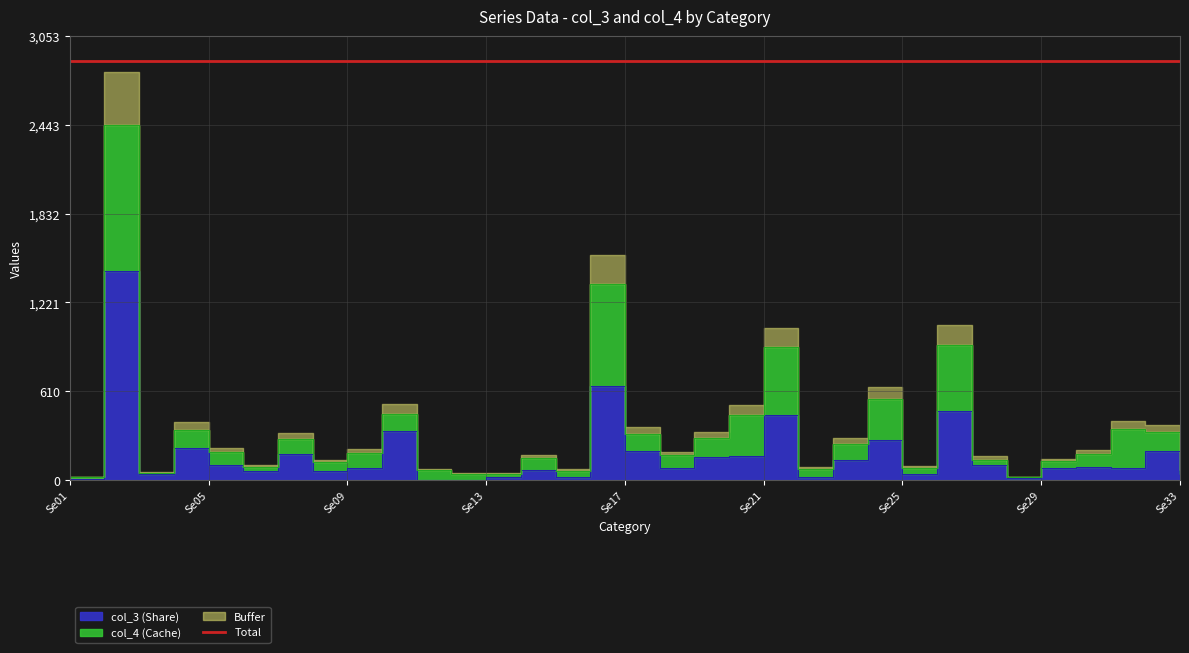

Does the chart display data point markers on the line(s)?

No